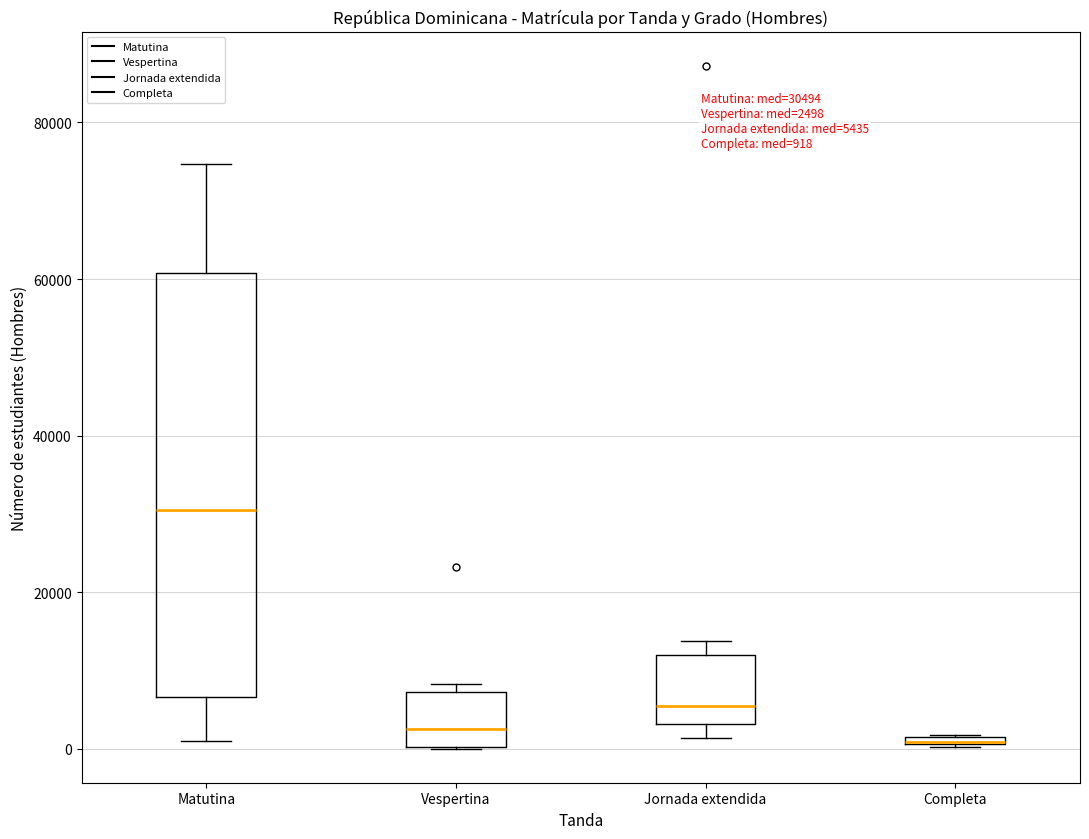

Which box is the tallest, from its lower edge to its upper edge?

Matutina